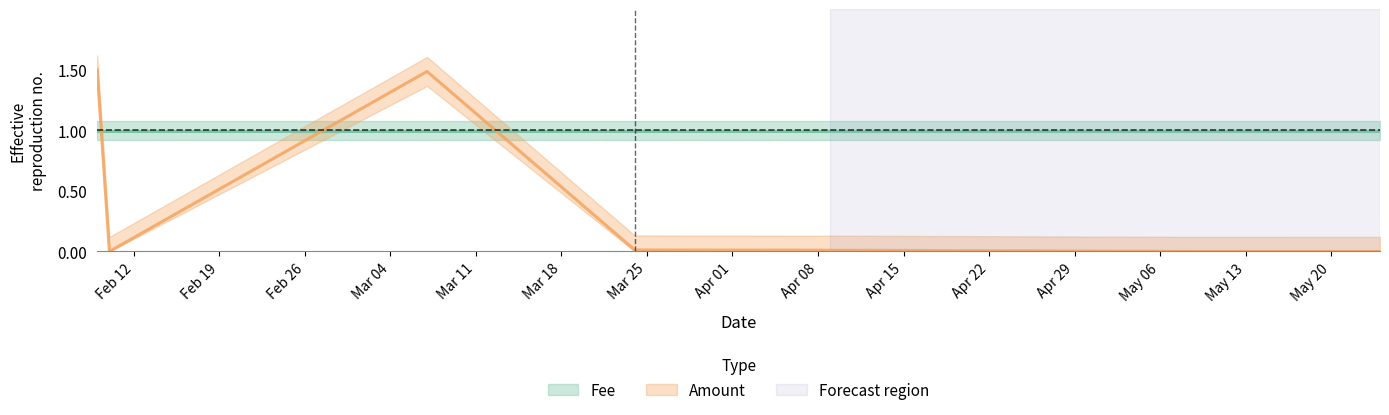

What is the change in value from 2024-02-09 to 2024-05-09?

-1.5